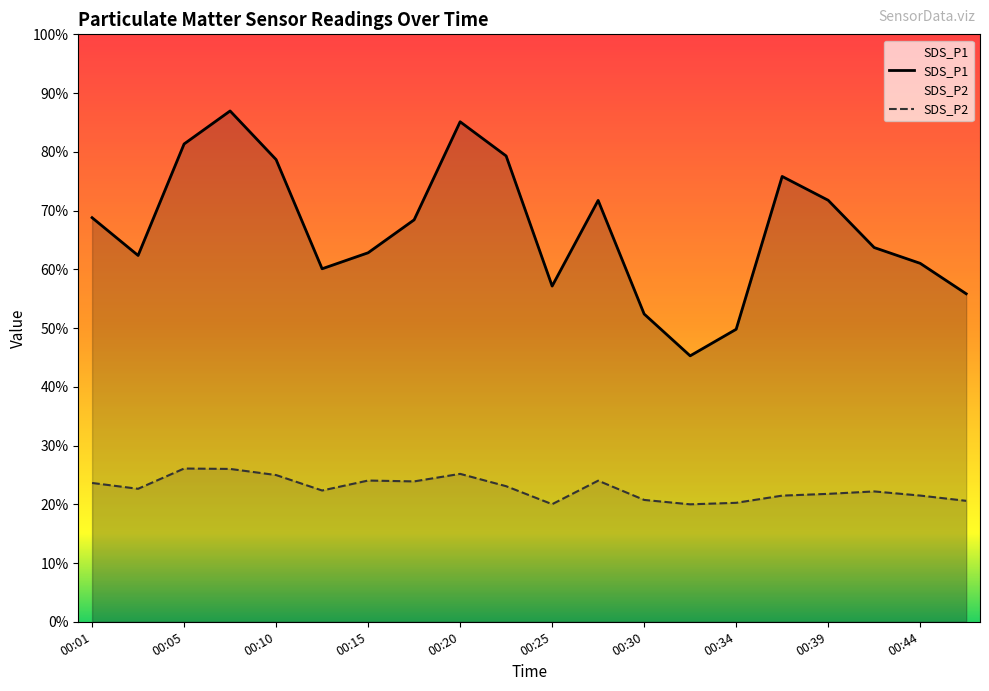

What is the total value across all series at 00:32?

336.9